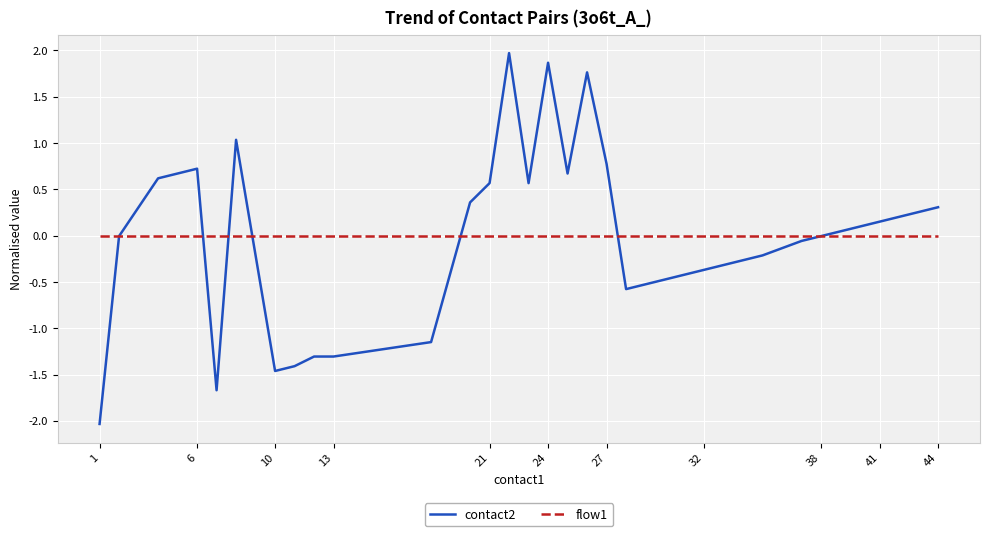

What are all the series names shown in the legend?

contact2, flow1